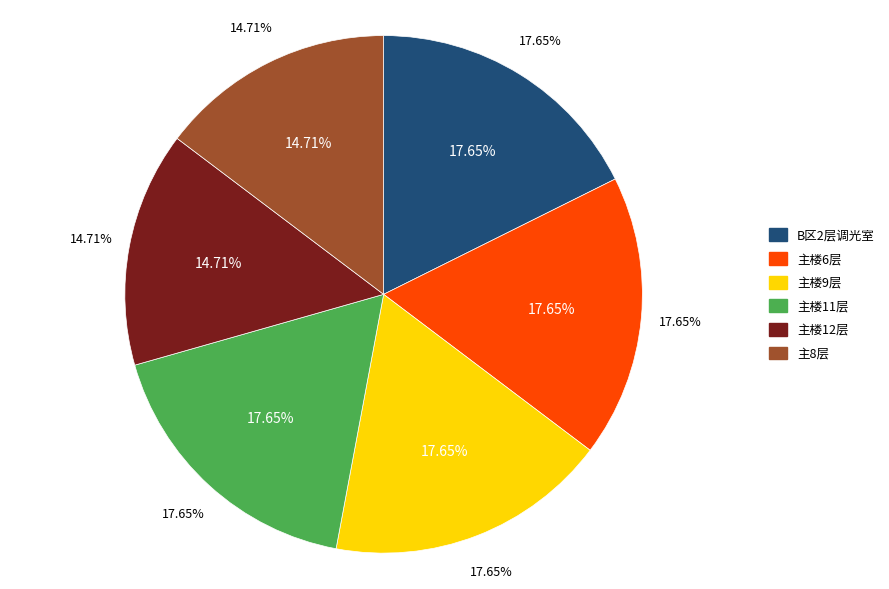

Count the number of slices in the pie.

6